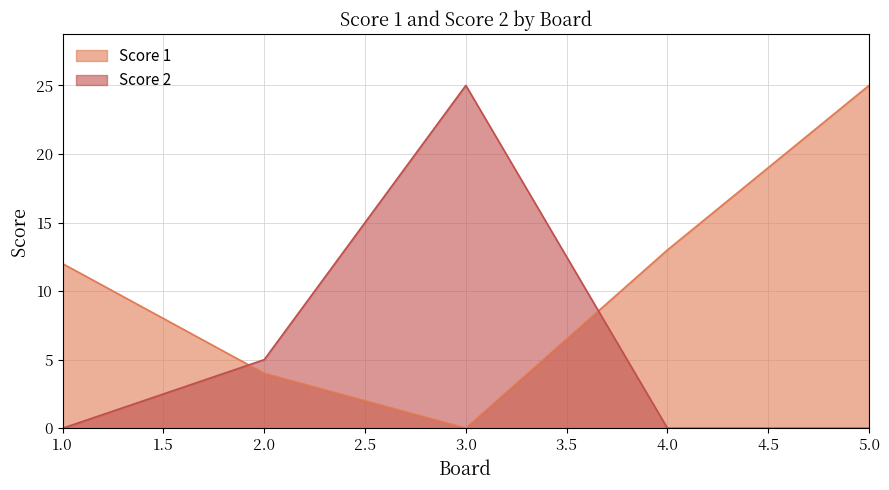

How many values in the Score 2 series exceed 0?

2